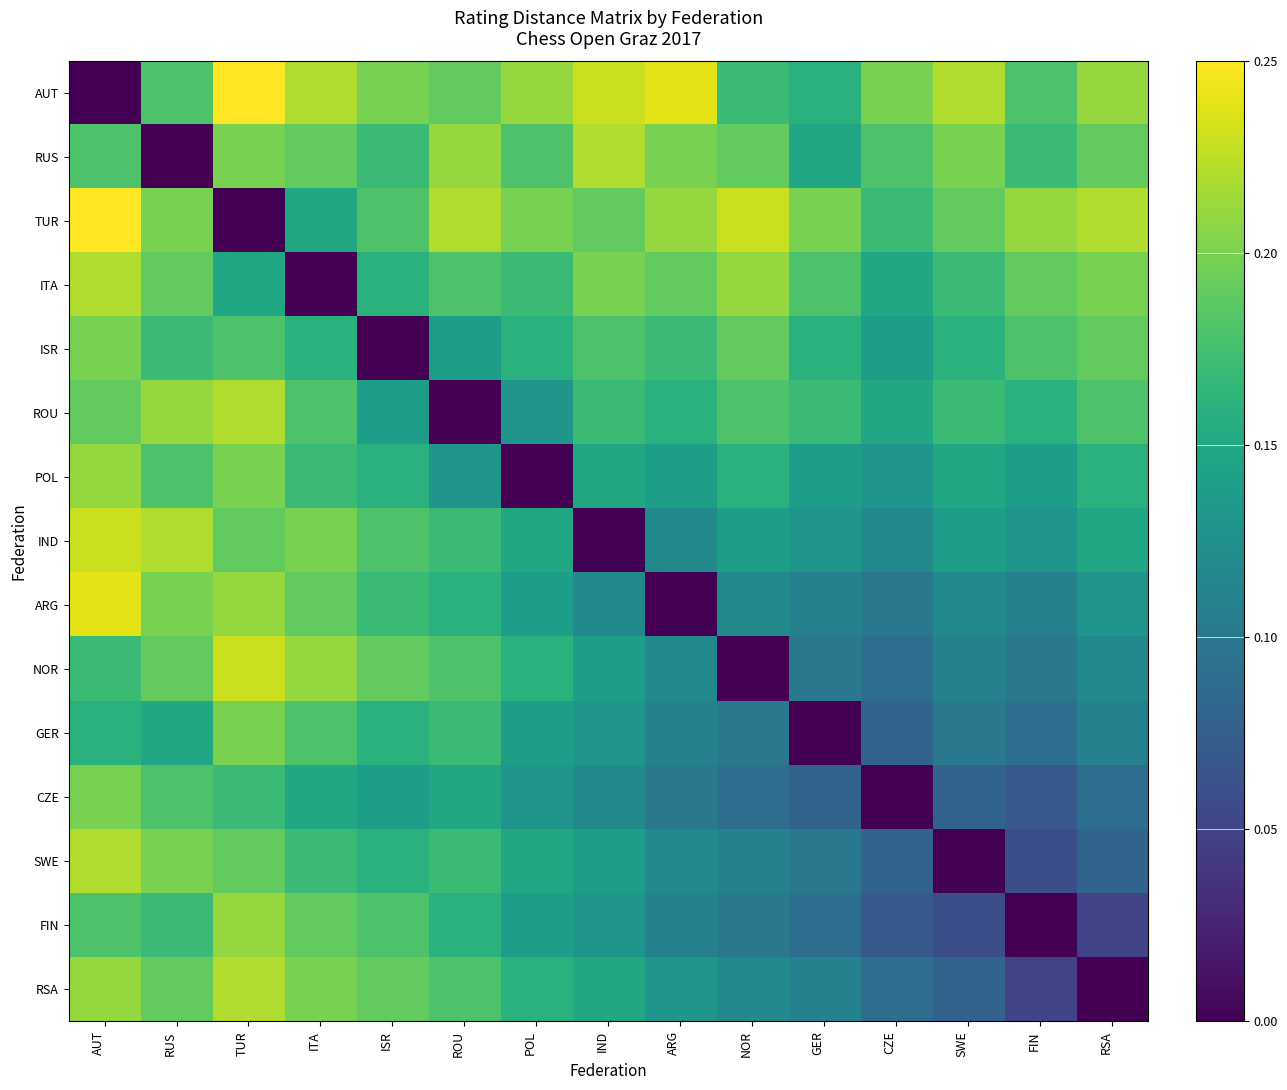

How many series are shown in this chart?

15